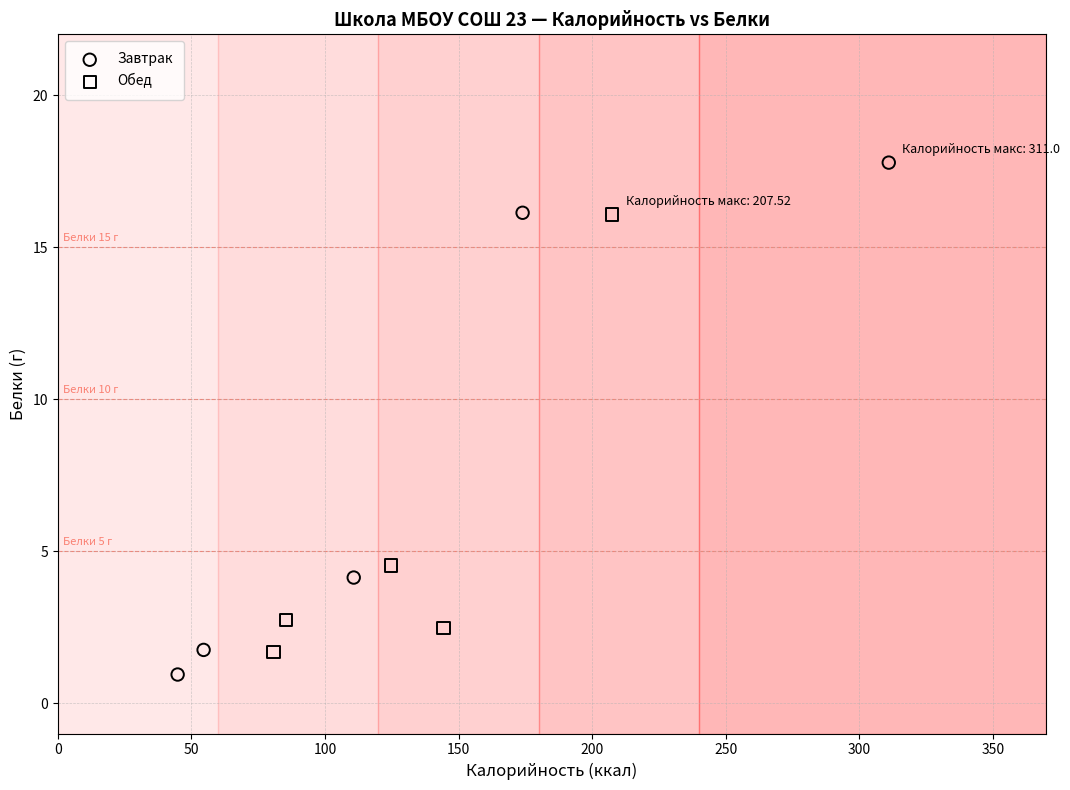

What are all the series names shown in the legend?

Завтрак, Обед